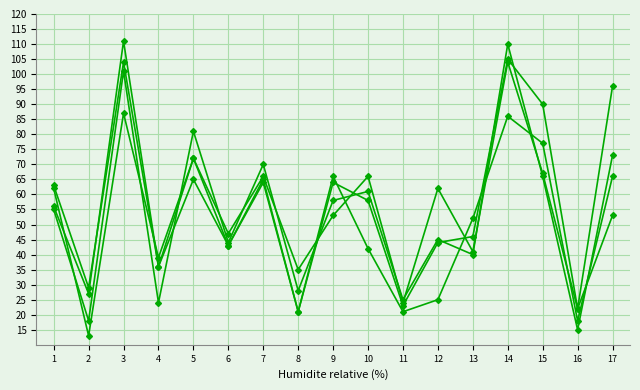

How many data points does each series have?

17